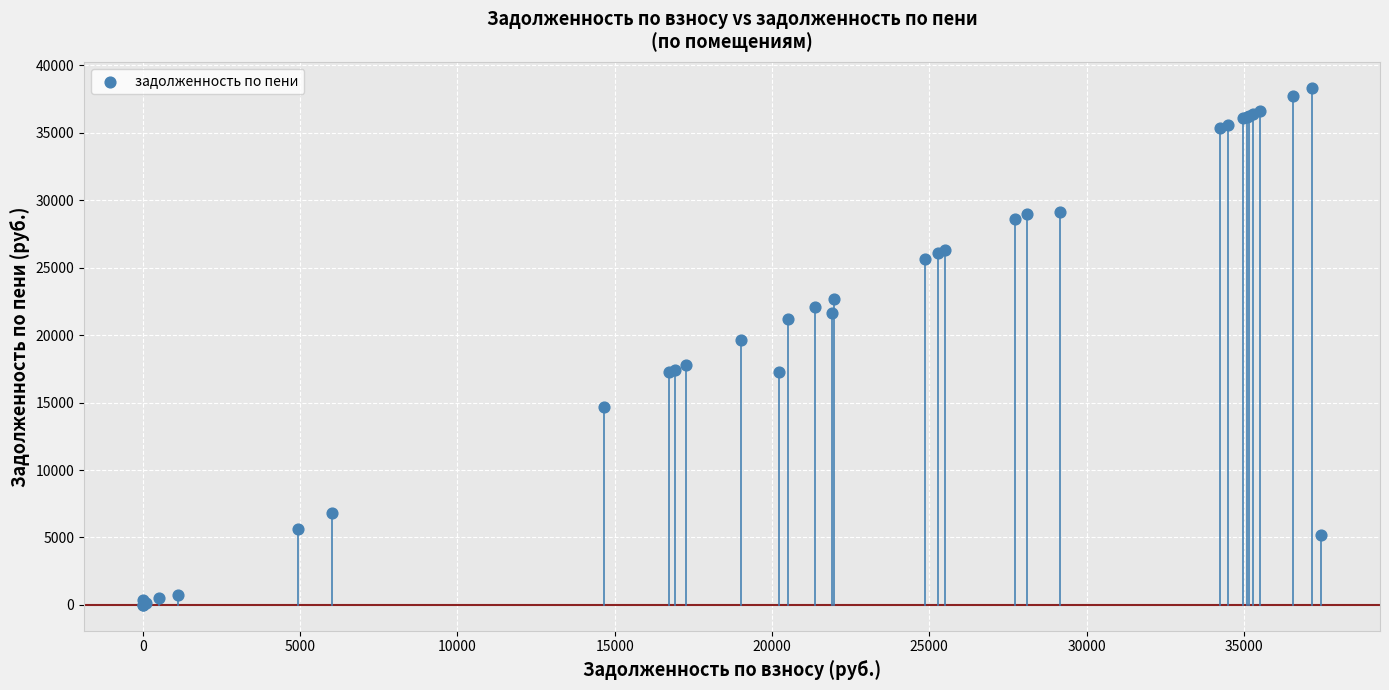

What Y value in the scatter plot is closest to 19168?

19679.2